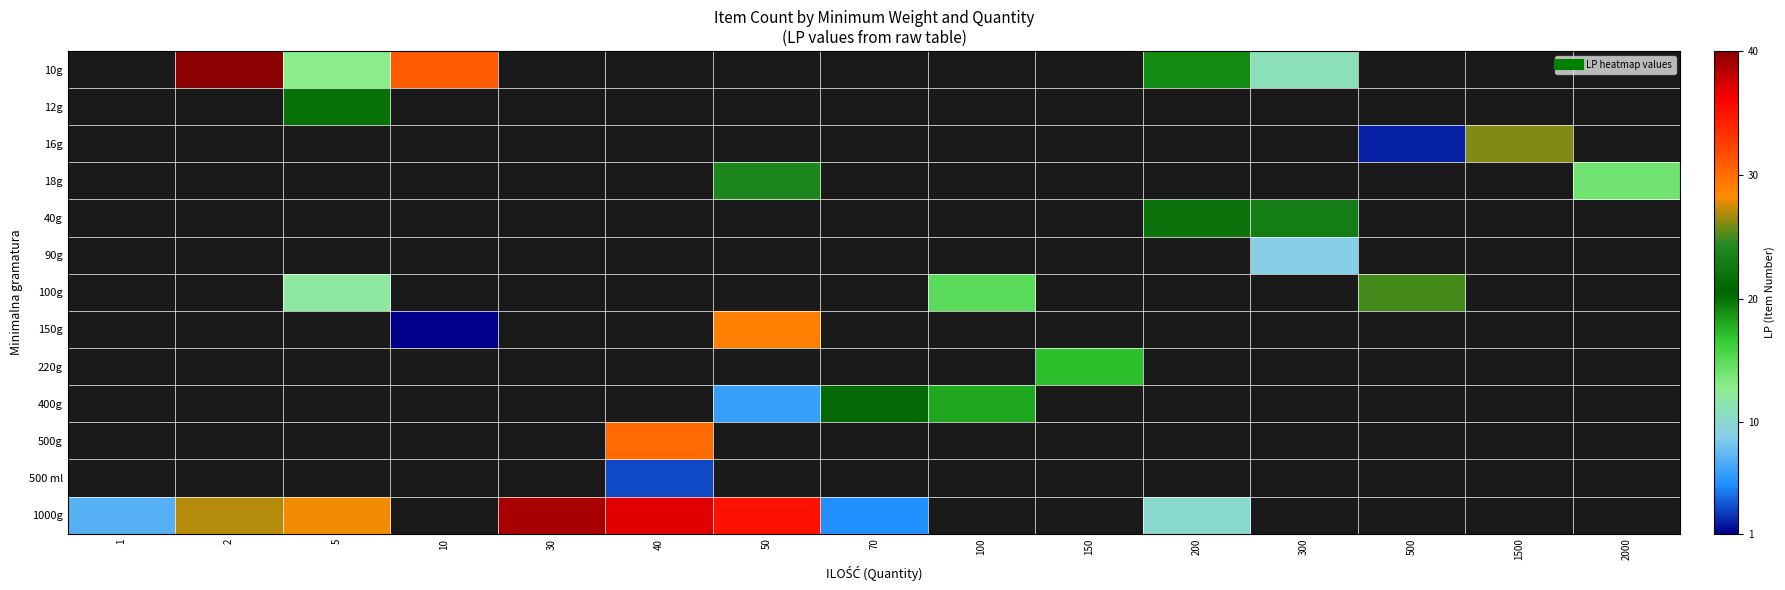

At which label does 1000g first exceed 37?

30